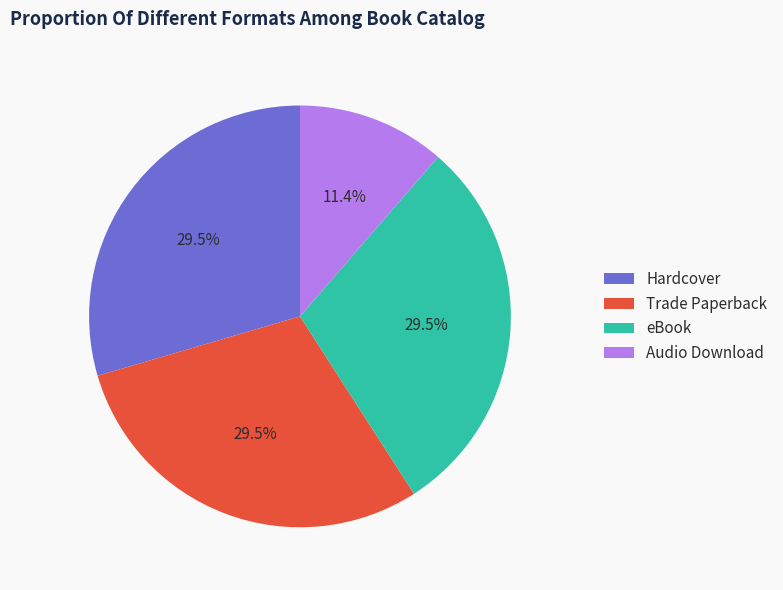

Does any single category account for the majority?

No